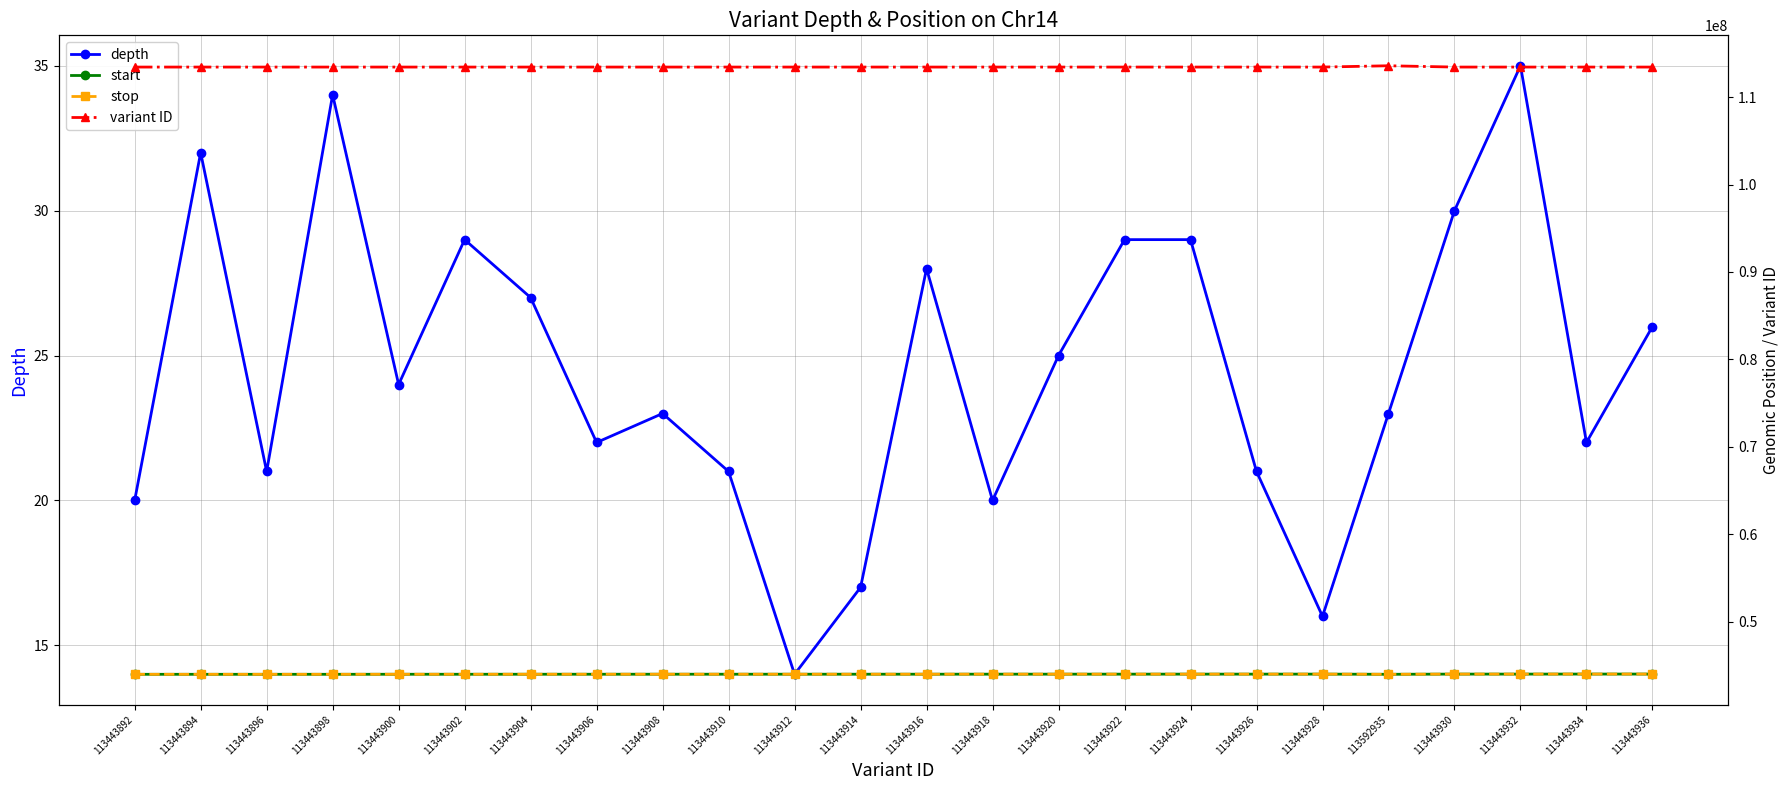

Reading right to left, what are all the values shown in this chart?

depth: 26	22	35	30	23	16	21	29	29	25	20	28	17	14	21	23	22	27	29	24	34	21	32	20
start: 43992171	43991951	43987653	43987575	43965365	43984867	43984374	43983433	43981829	43980614	43980375	43975618	43975308	43975293	43974423	43973211	43972359	43971684	43969190	43968879	43964893	43964433	43964268	43963540
stop: 43992172	43991952	43987654	43987576	43965366	43984868	43984375	43983434	43981830	43980615	43980376	43975619	43975309	43975294	43974424	43973212	43972360	43971685	43969191	43968880	43964894	43964434	43964269	43963541
variant ID: 113443936	113443934	113443932	113443930	113592935	113443928	113443926	113443924	113443922	113443920	113443918	113443916	113443914	113443912	113443910	113443908	113443906	113443904	113443902	113443900	113443898	113443896	113443894	113443892